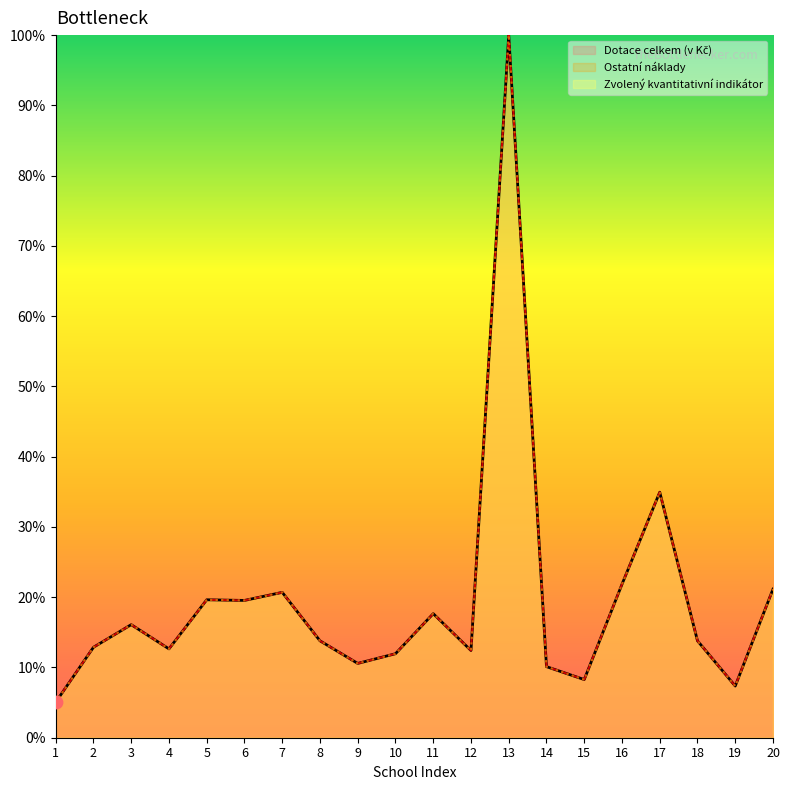

Which series has the largest Y range (max minus min)?

Dotace celkem (v Kč)